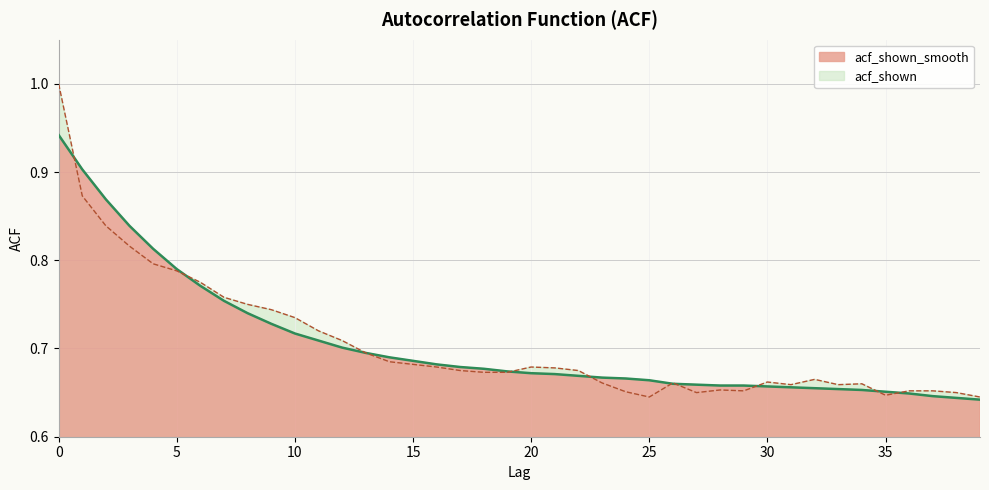

Is the value of acf_shown at 31 greater than the value of acf_shown_smooth at 19?

No